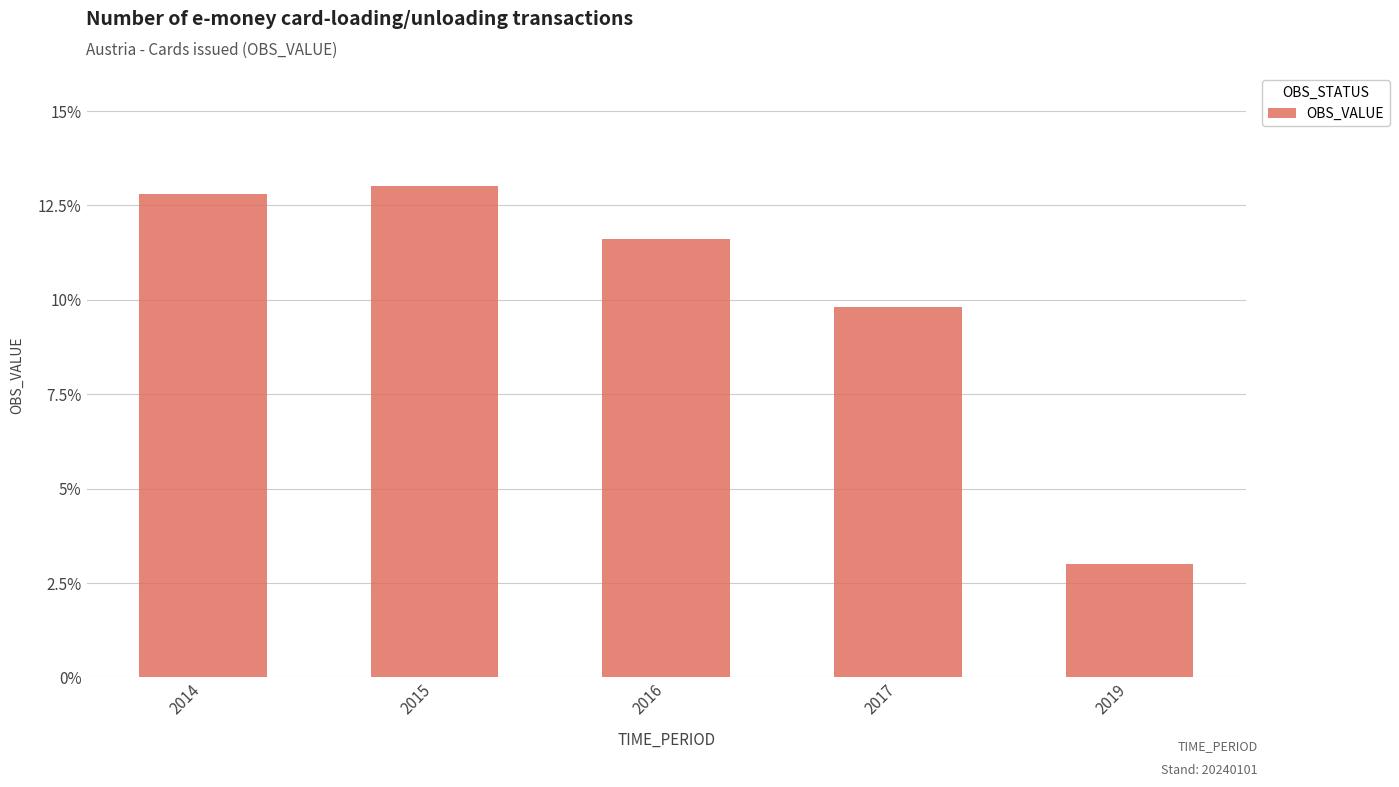

List the labels in order of value, smallest first.

2019, 2017, 2016, 2014, 2015